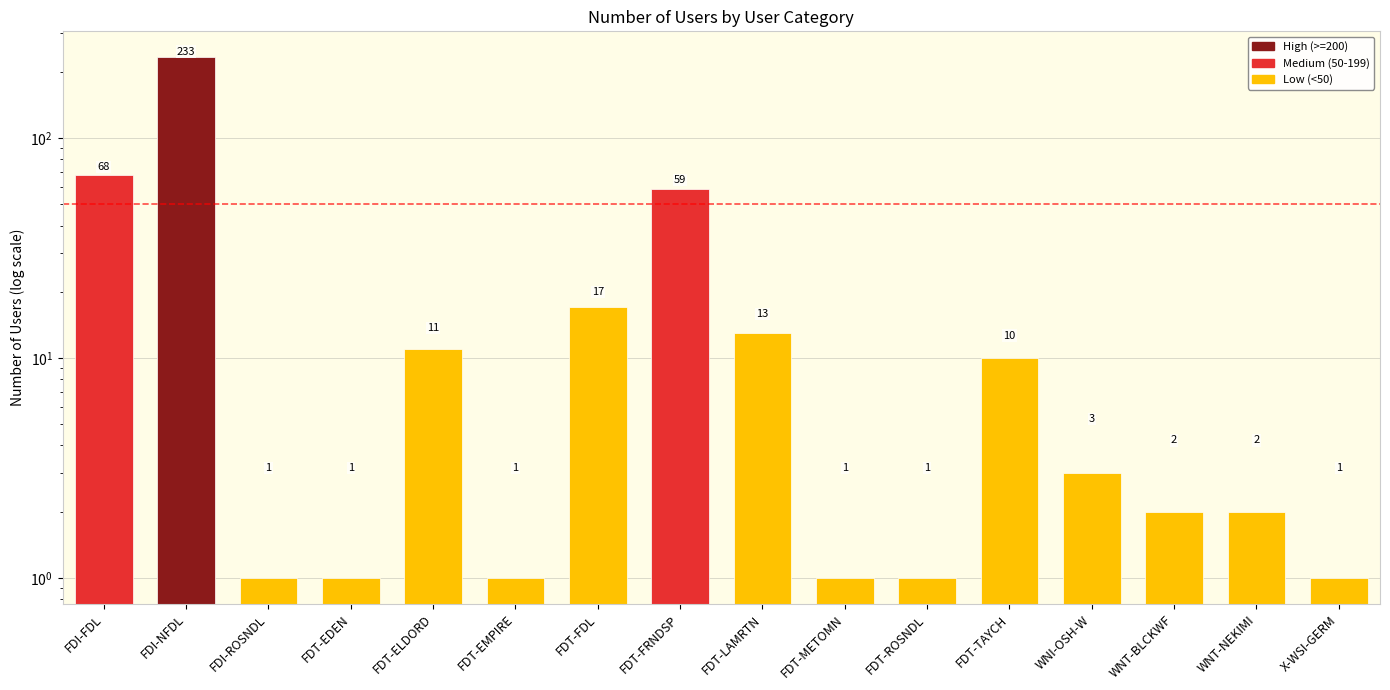

Is it true that the value at FDT-FDL is 25?

False